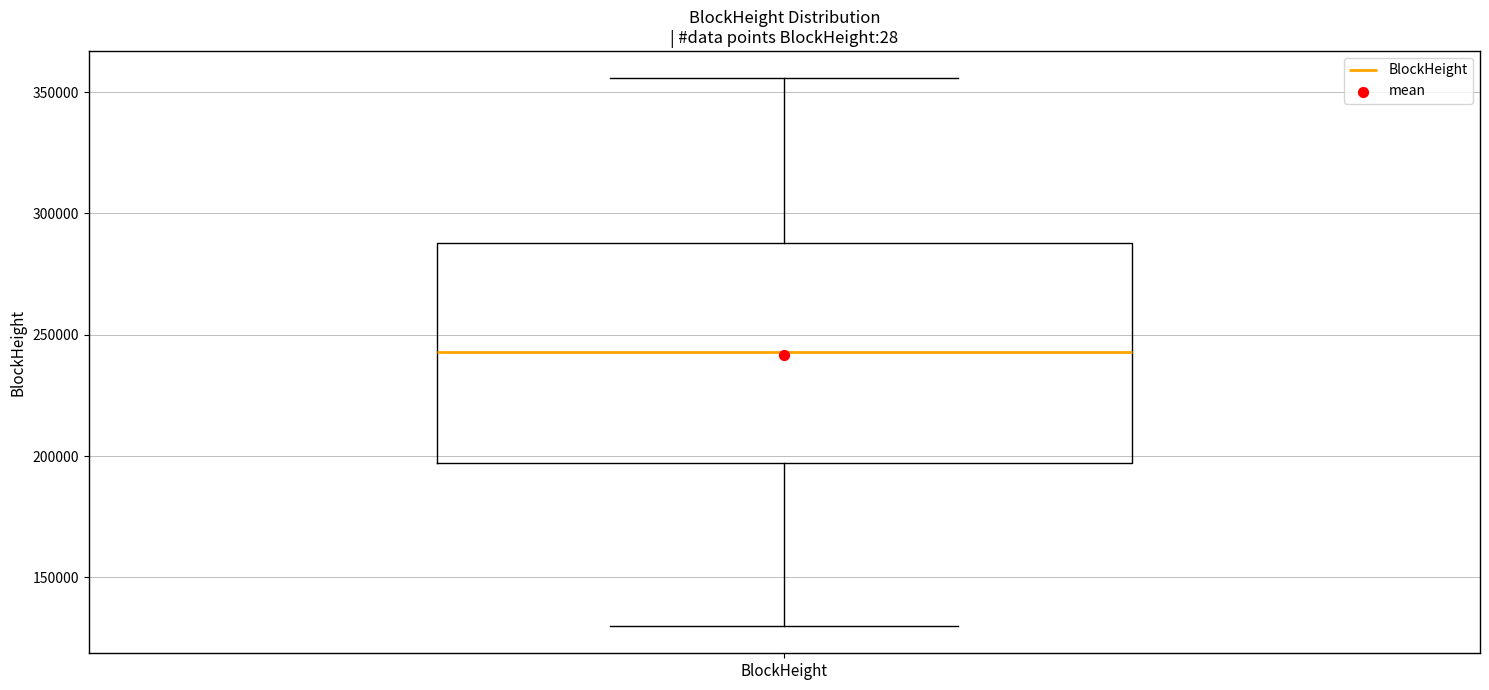

Read this box plot against the y-axis: the position of the median line, the range covered by the box, and the ends of both whiskers. The values are not printed on the chart, so give them approximately, as read against the axis.

median 245000, box 195000 to 290000, whiskers 130000 to 355000